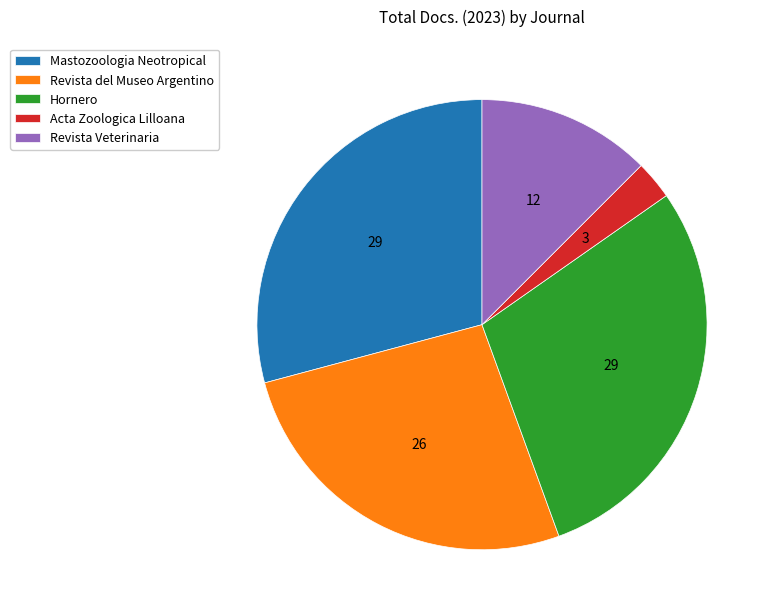

Is it true that Mastozoologia Neotropical is 29% of the pie?

True